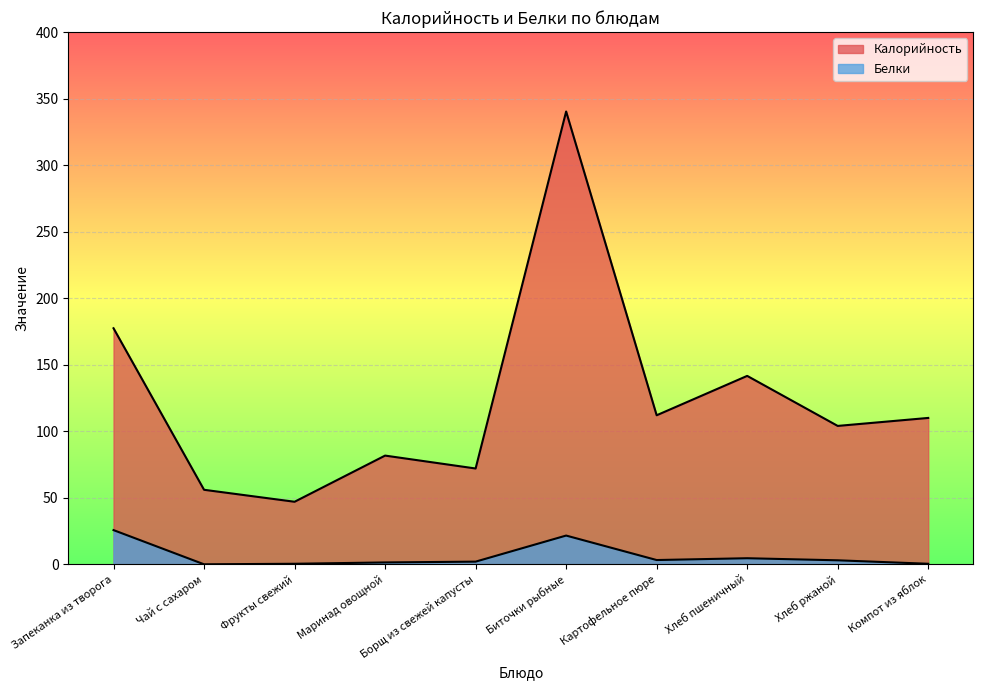

Which series changed the most between Биточки рыбные and Компот из яблок?

Калорийность